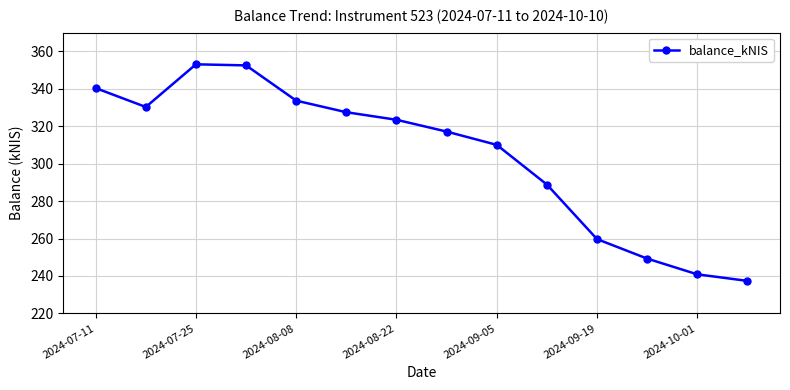

How many interior local peaks (higher than both neighbors) does the data have?

1